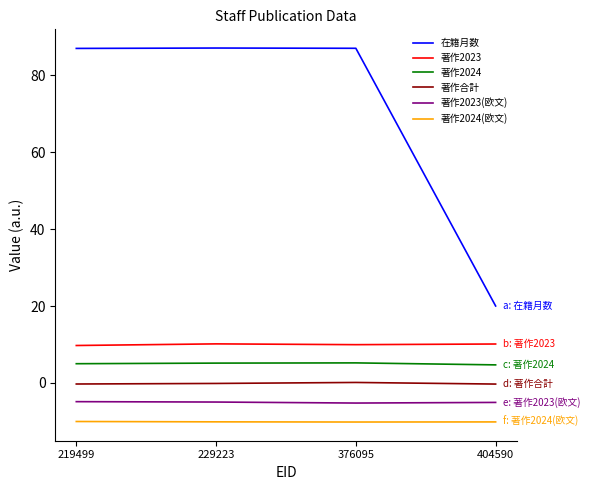

What is the difference between the 著作2023(欧文) values at 376095 and 219499?

0.4